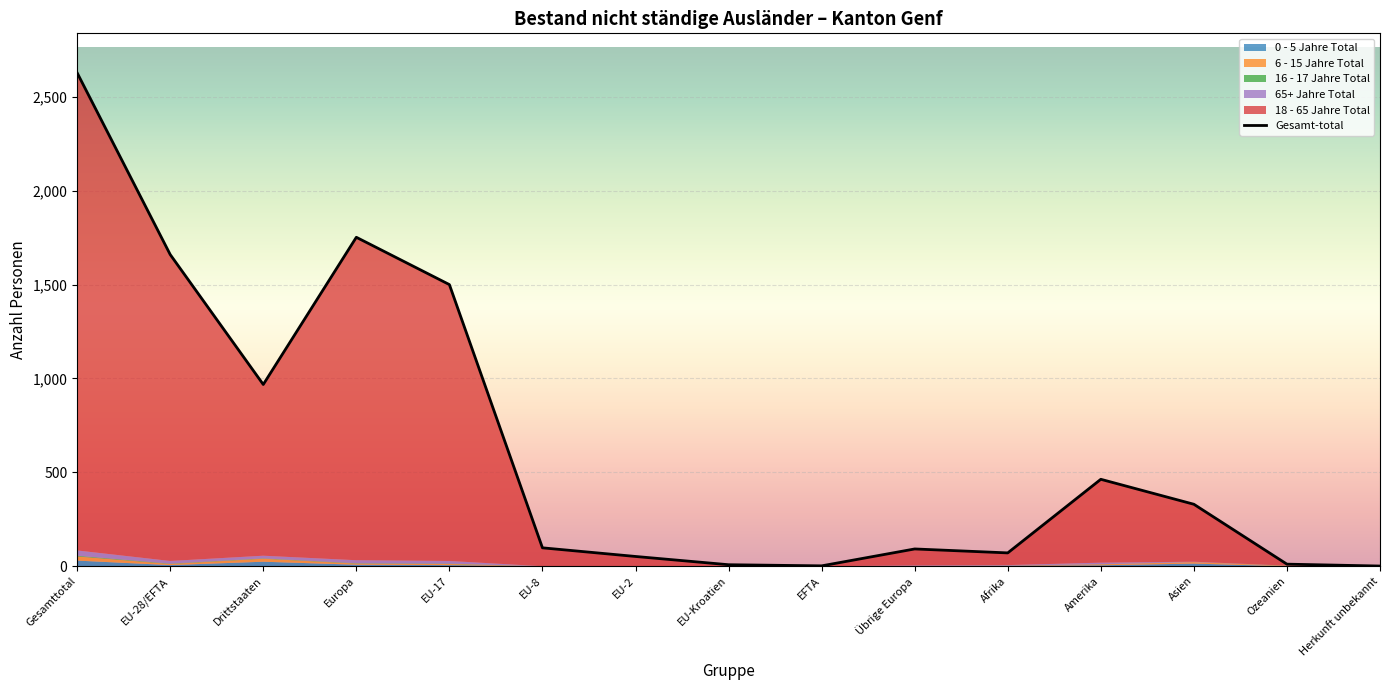

Reading left to right, list all the values displayed in this chart.

Gesamttotal=2628	EU-28/EFTA=1660	Drittstaaten=968	Europa=1752	EU-17=1500	EU-8=98	EU-2=52	EU-Kroatien=8	EFTA=2	Übrige Europa=92	Afrika=71	Amerika=463	Asien=330	Ozeanien=11	Herkunft unbekannt=1